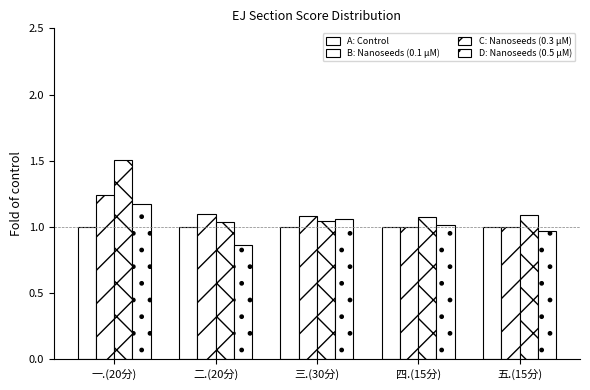

Does the chart contain stacked bars?

No